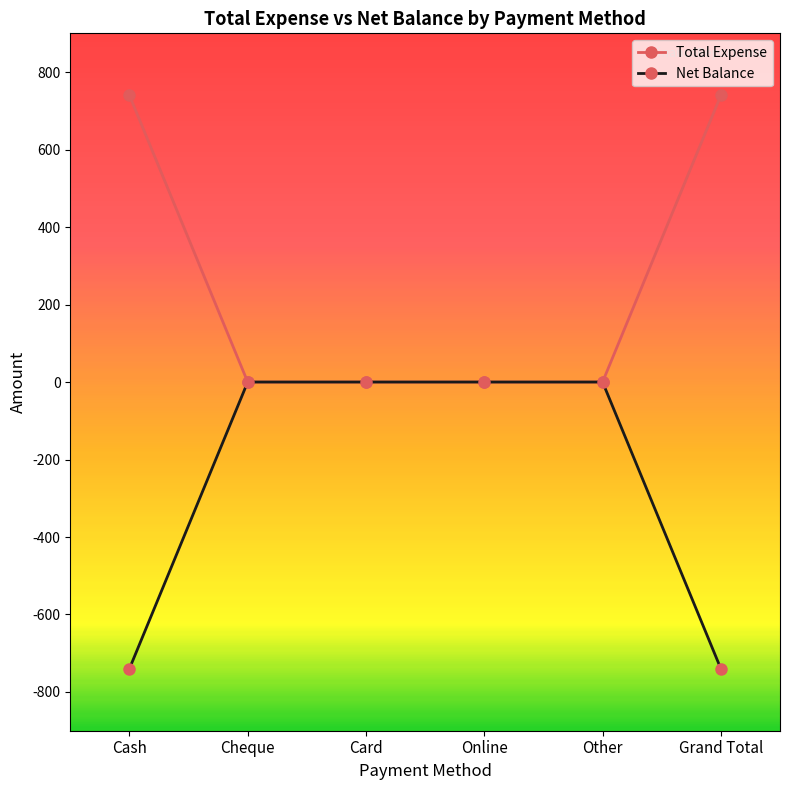

What is the difference between the maximum and second lowest values in the Total Expense series?

740